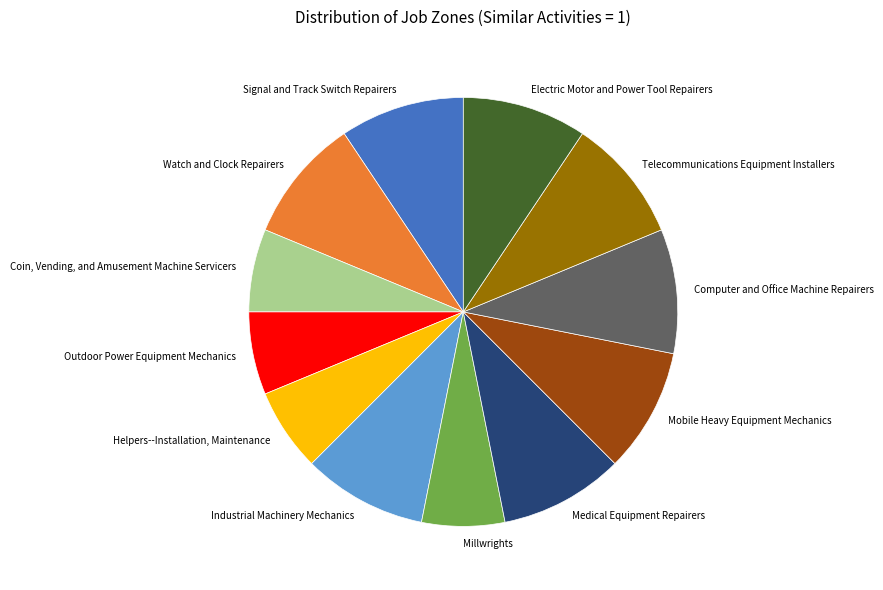

The Telecommunications Equipment Installers slice represents 9% of the pie. True or false?

True